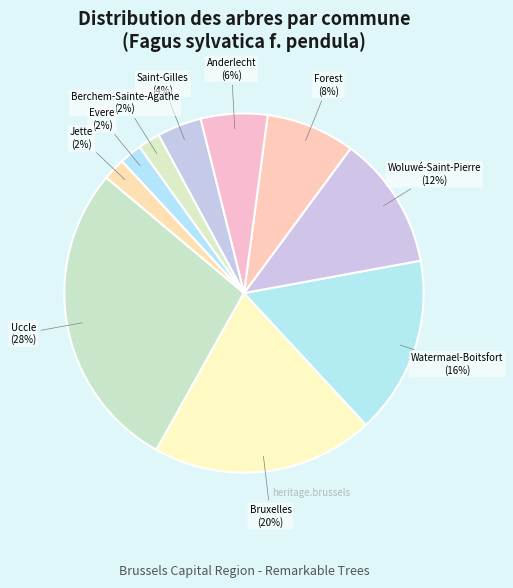

Which slice is the largest?

Uccle